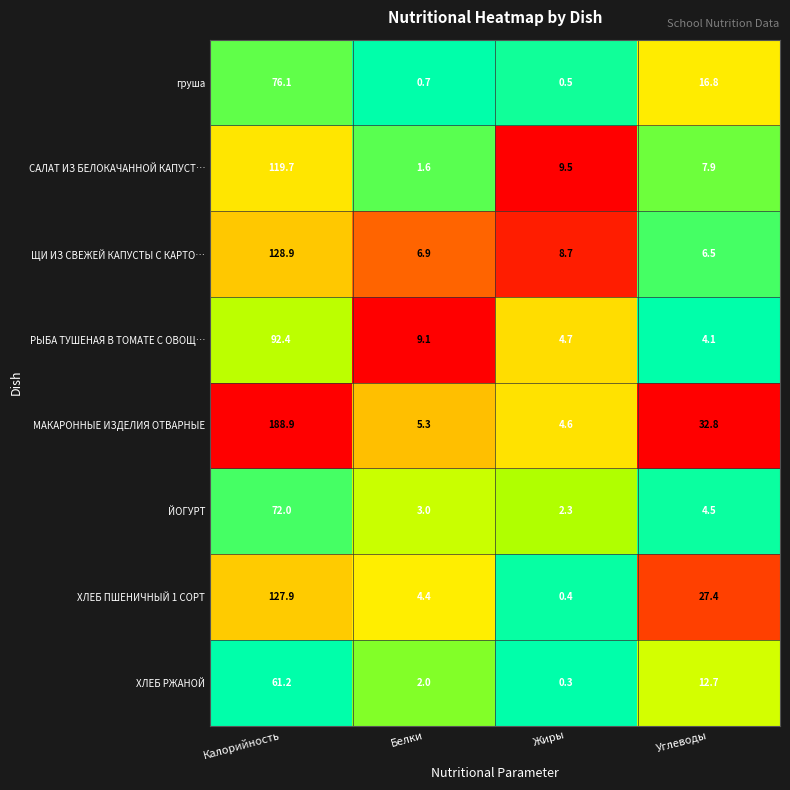

What is the greatest value displayed?

188.9